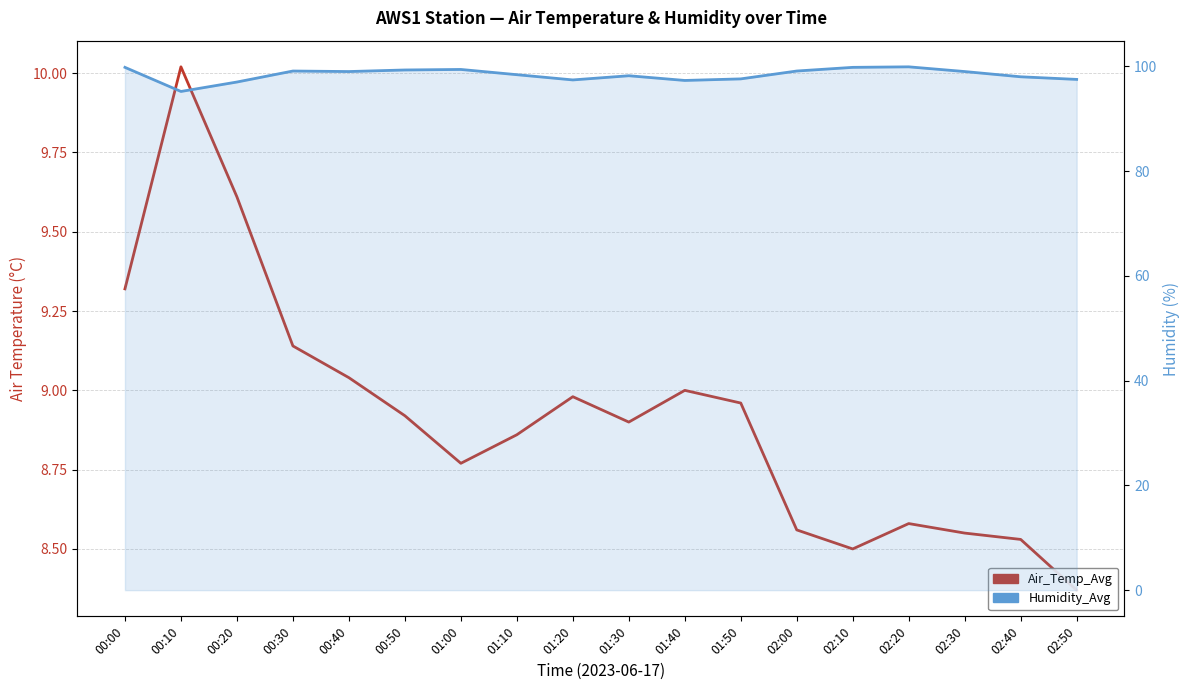

What is the minimum value for Air_Temp_Avg?

8.4